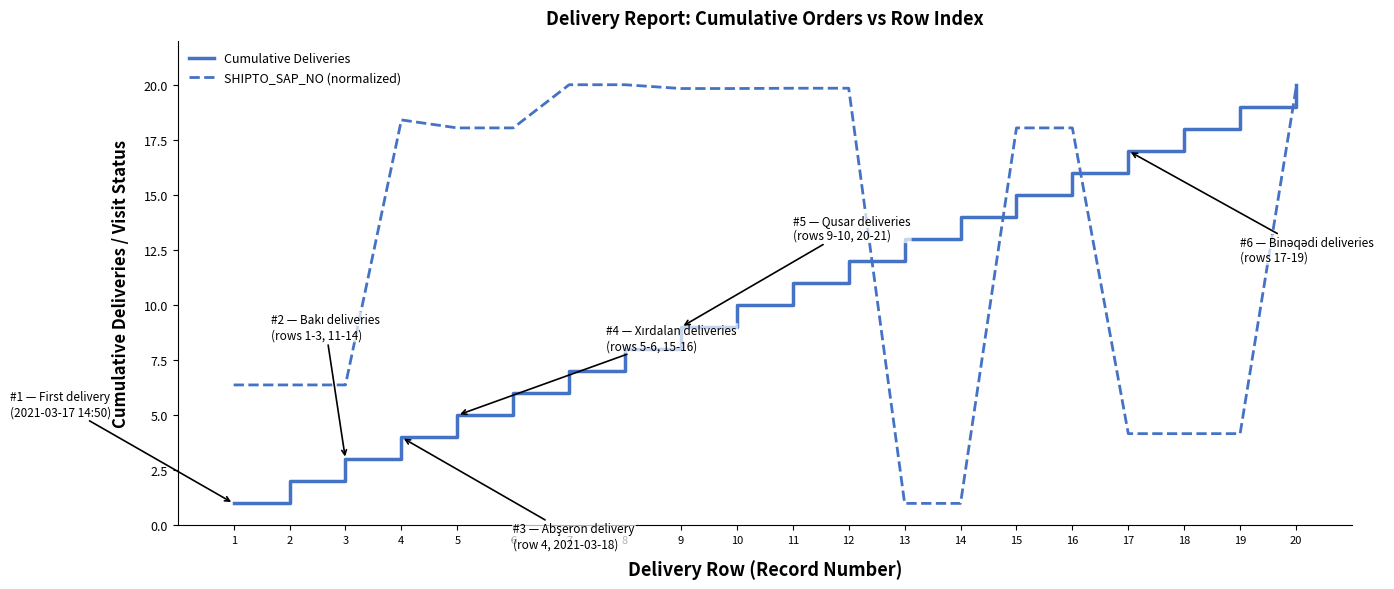

Rank the series at 7 from highest to lowest value.

SHIPTO_SAP_NO (normalized), Cumulative Deliveries